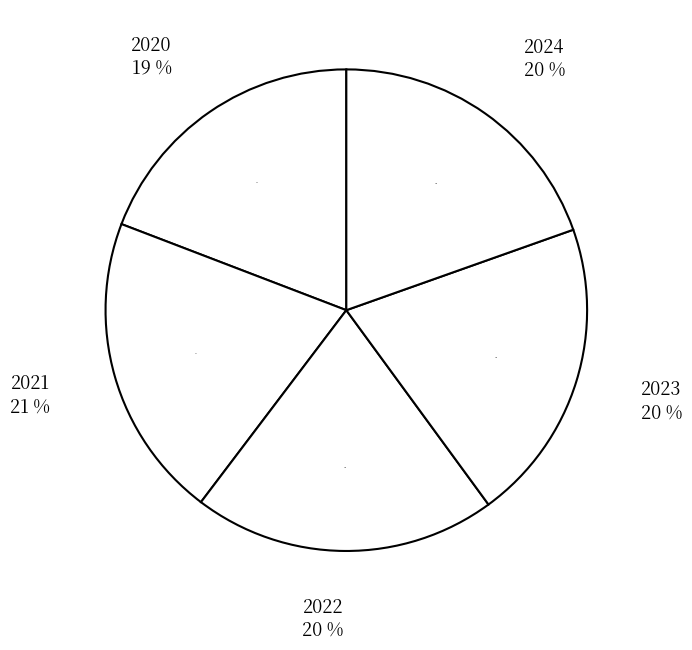

Count the number of slices in the pie.

5